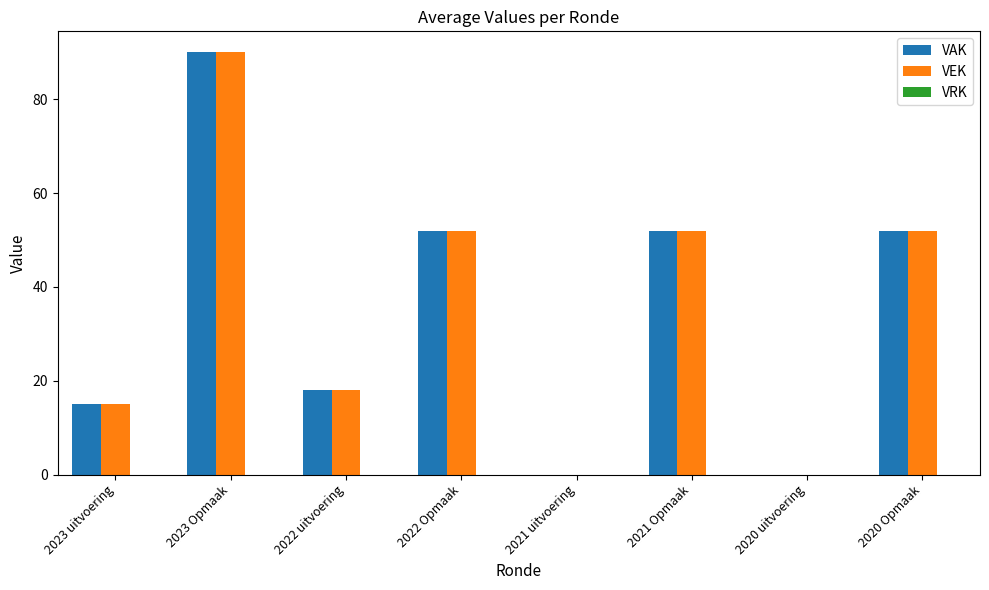

What is the total value across all series at 2020 Opmaak?

104